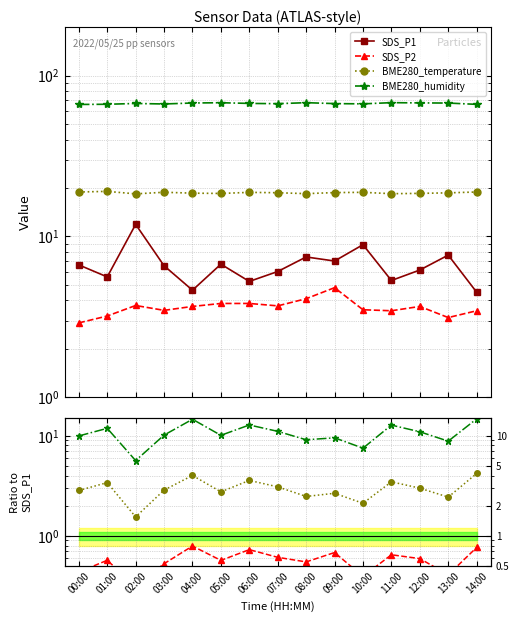

True or false: BME280_humidity and BME280_temperature cross at least once.

False